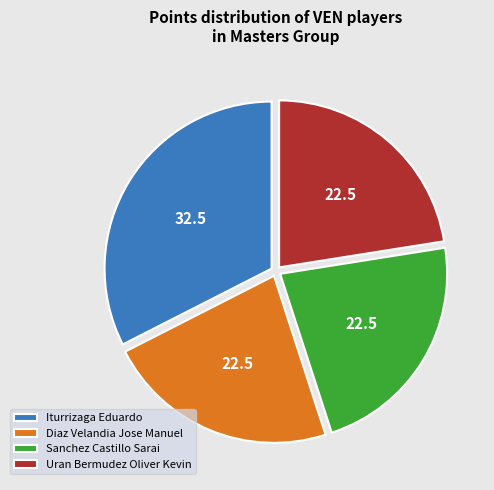

Is it true that Iturrizaga Eduardo is 25% of the pie?

False